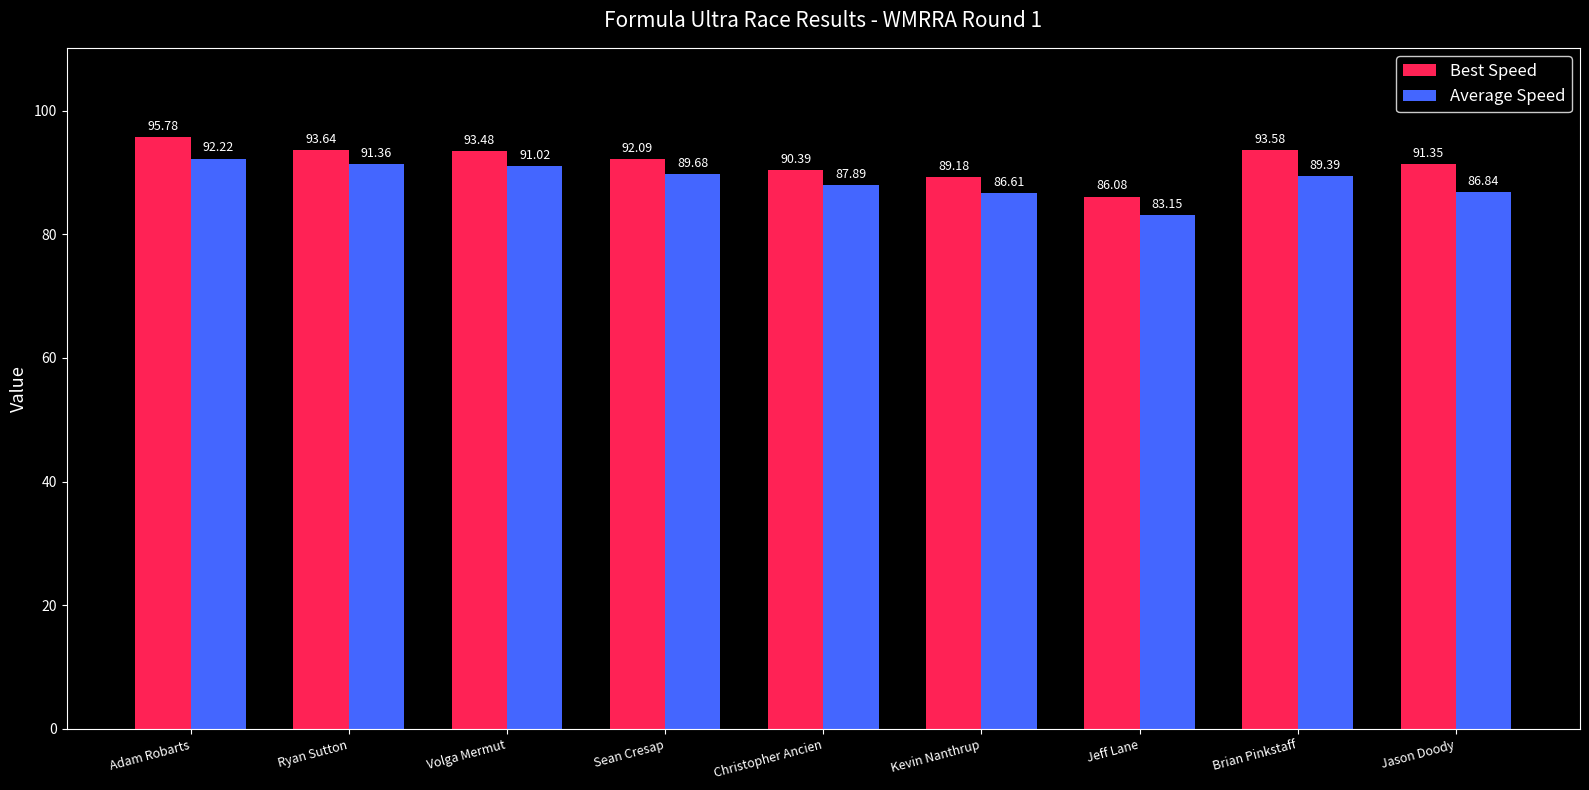

How many values in the Best Speed series are below 92?

4